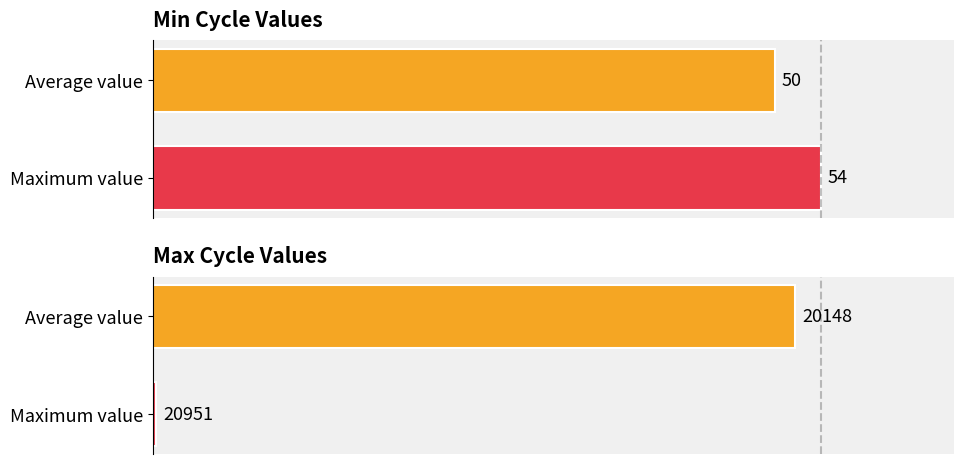

Is it true that Min_cycle equals 20.2 at Maximum value?

False